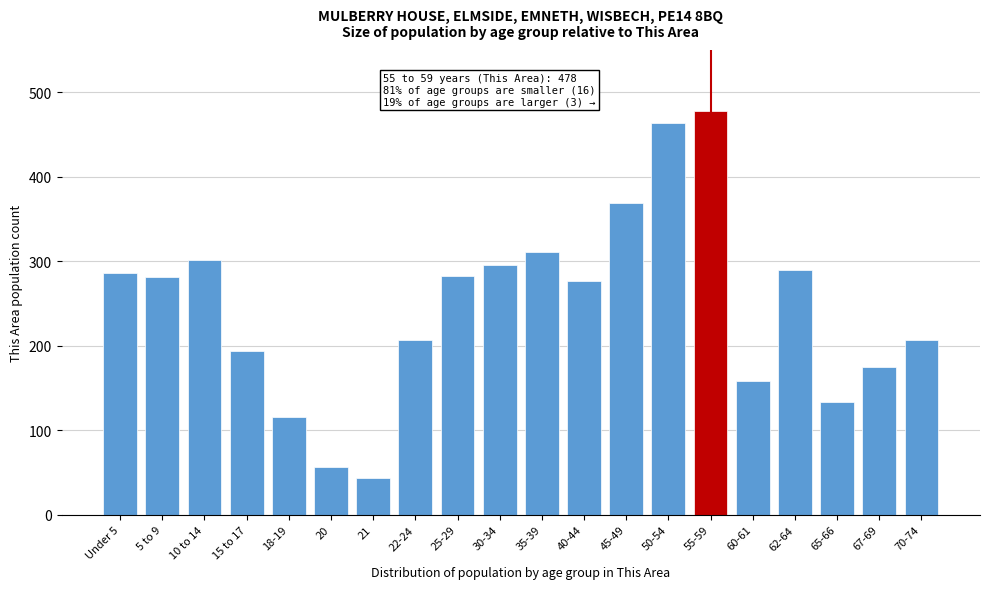

What is the ratio of the value at 25-29 to the value at 35-39?

0.9